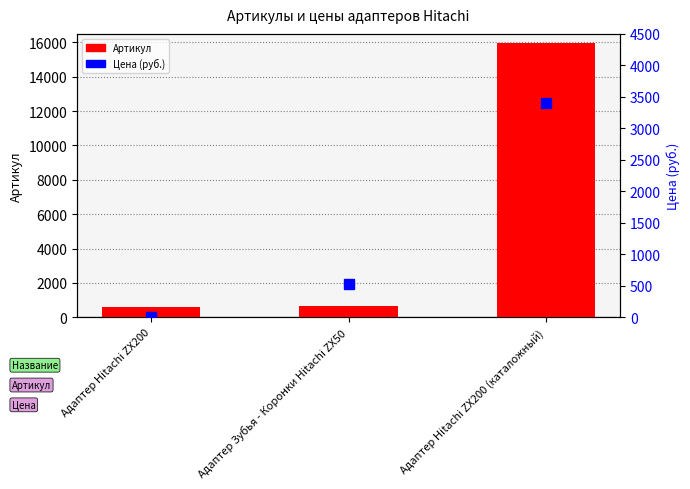

How many categories are shown in the chart?

3